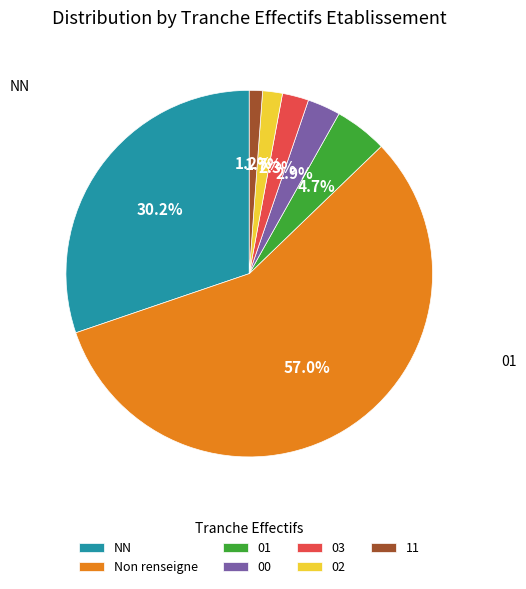

To the nearest percent, what is the difference between the largest and smallest slice percentages?

56%